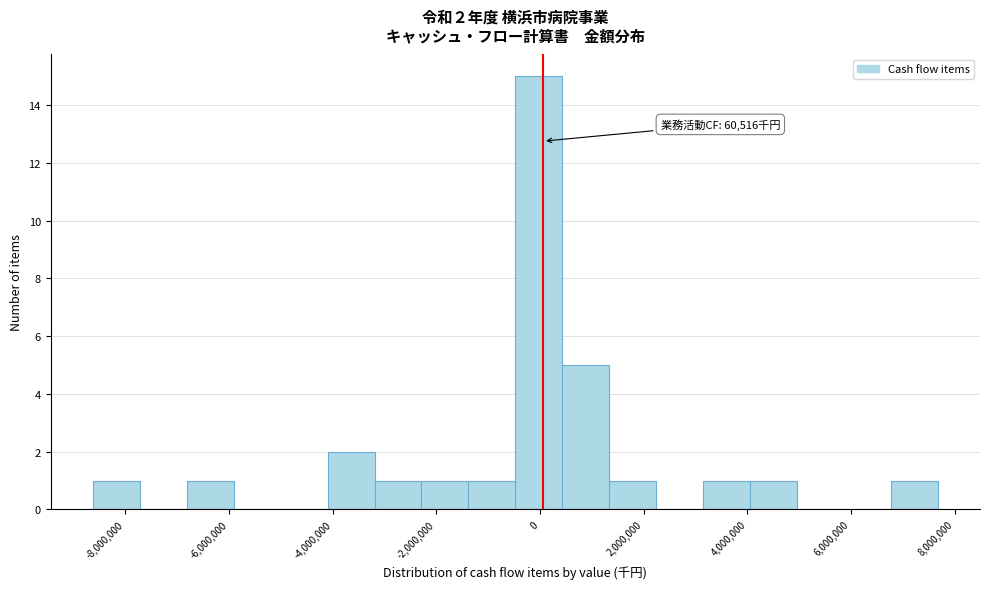

Over which range of the x-axis is the bar tallest?

-400000 to 400000